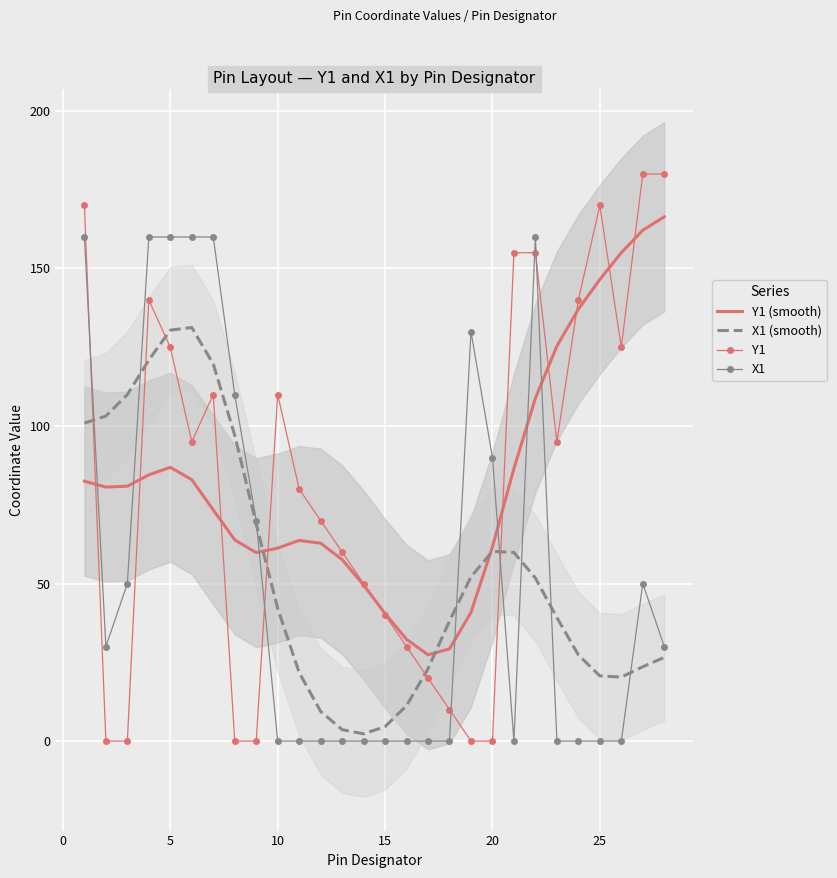

Is it true that X1 equals 0.0 at 25?

True